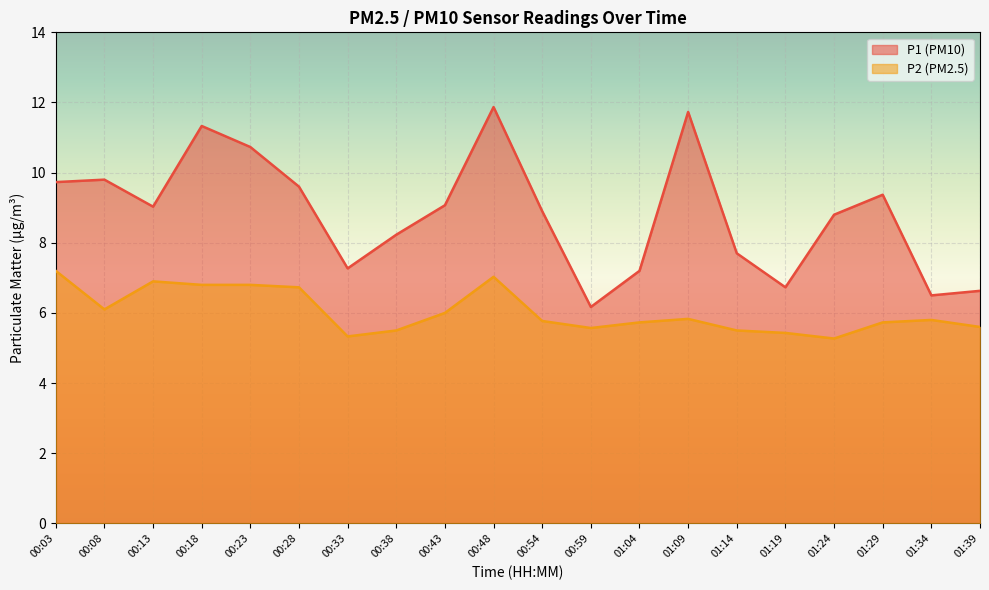

Reading left to right, what are all the values shown in this chart?

P1: 9.7	9.8	9.0	11.3	10.7	9.6	7.3	8.2	9.1	11.9	8.9	6.2	7.2	11.7	7.7	6.7	8.8	9.4	6.5	6.6
P2: 7.2	6.1	6.9	6.8	6.8	6.7	5.3	5.5	6.0	7.0	5.8	5.6	5.7	5.8	5.5	5.4	5.3	5.7	5.8	5.6